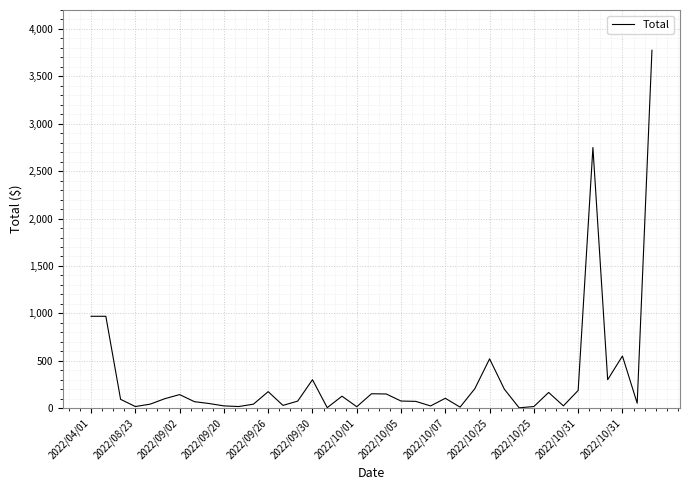

What is the maximum value shown in the chart?

3775.0